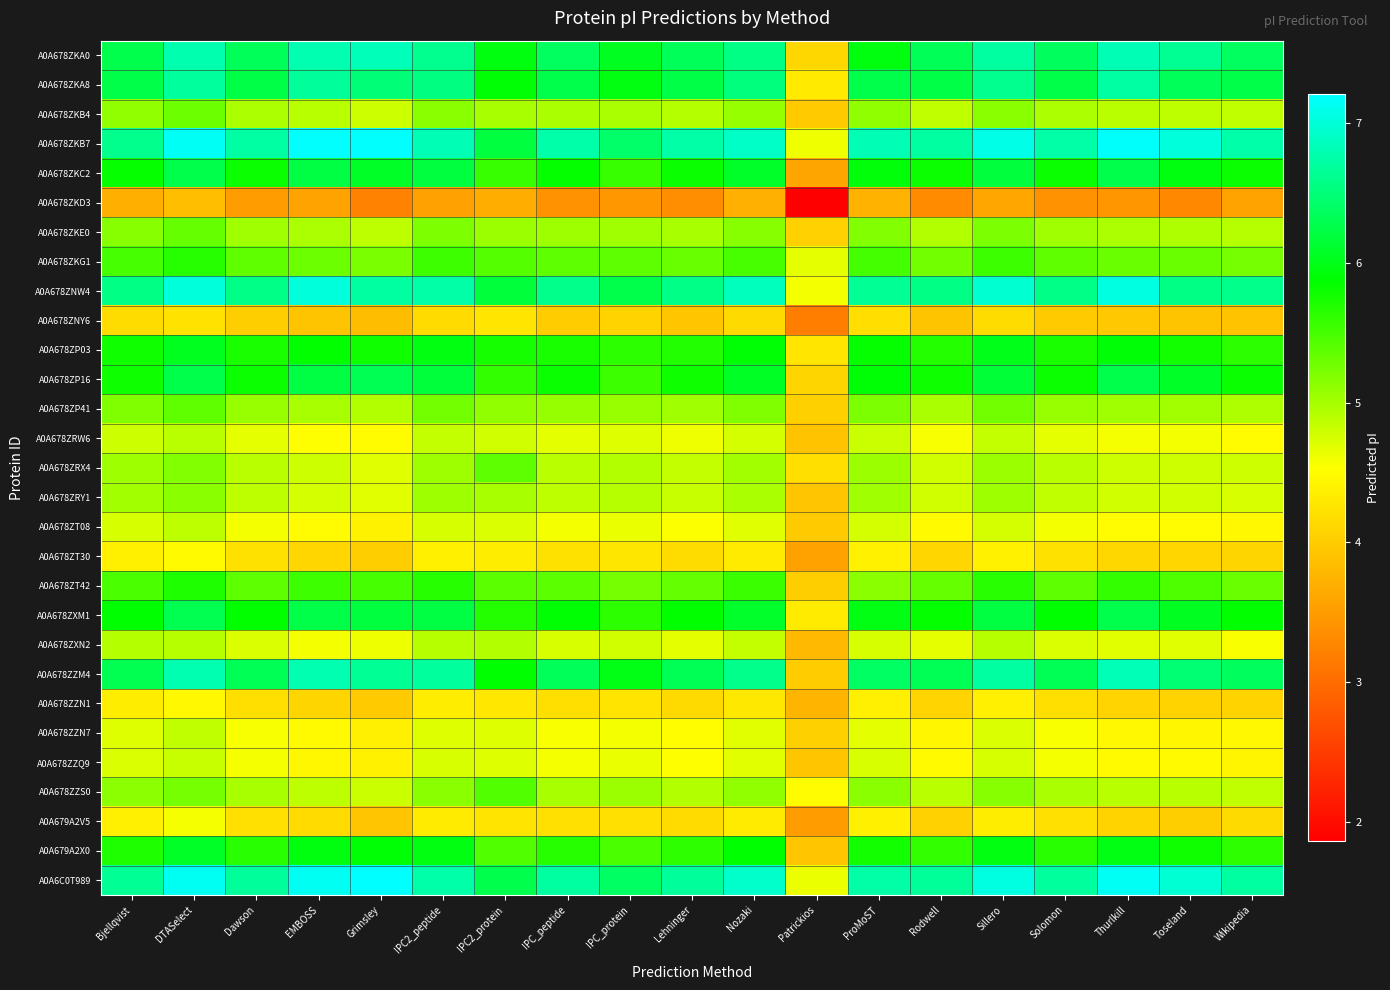

Which has a higher value, Patrickios or Grimsley?

Grimsley